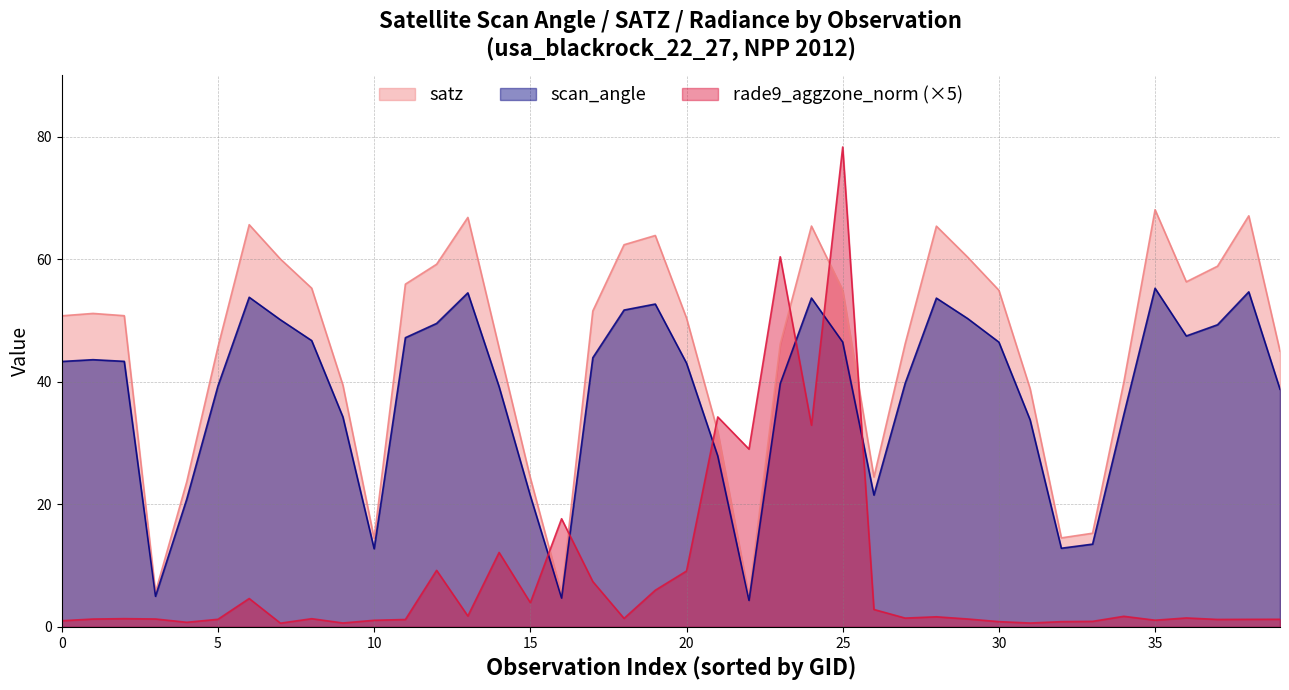

Rank the series by their average value, from highest to lowest.

satz, scan_angle, rade9_aggzone_norm (×5)